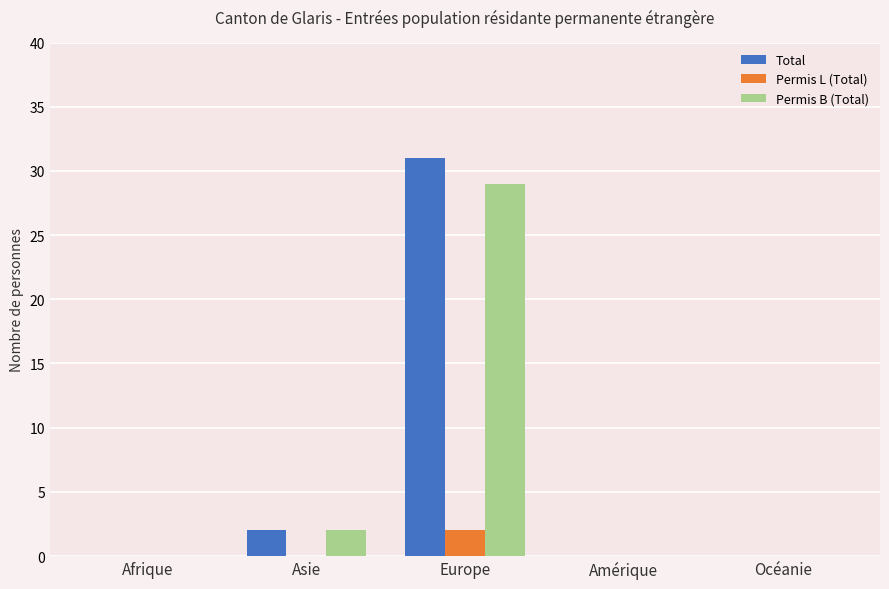

Count the number of data series in this chart.

3